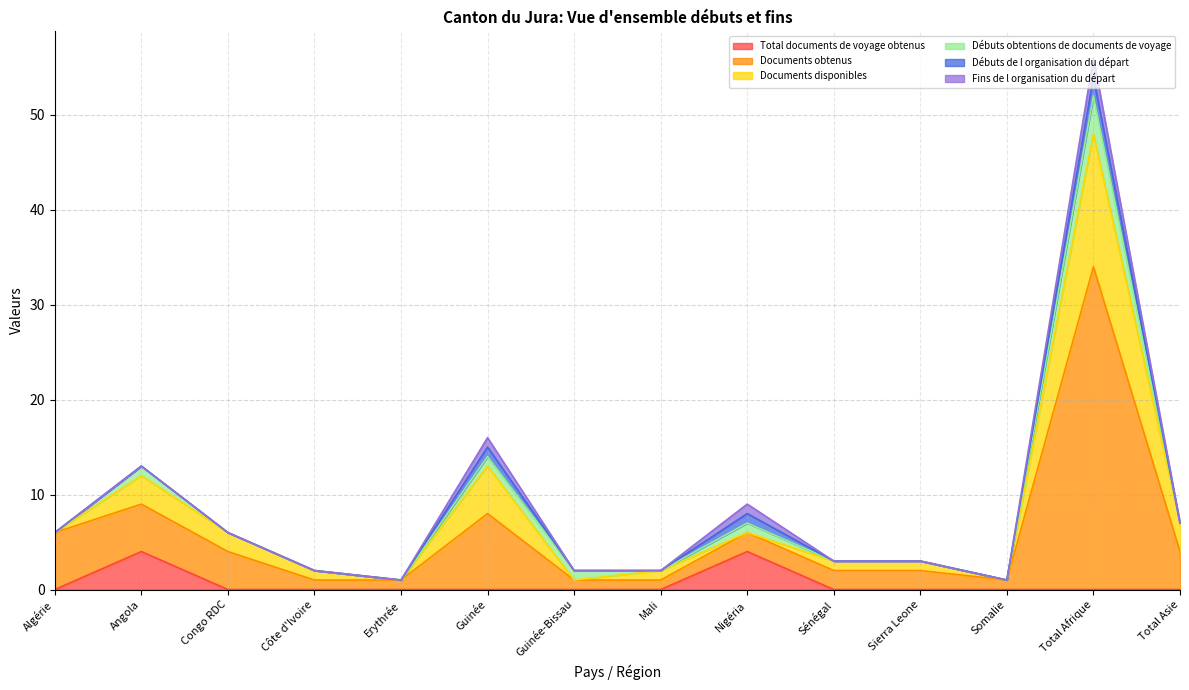

What are all the series names shown in the legend?

Total documents de voyage obtenus, Documents obtenus, Documents disponibles, Débuts obtentions de documents de voyage, Débuts de l organisation du départ, Fins de l organisation du départ